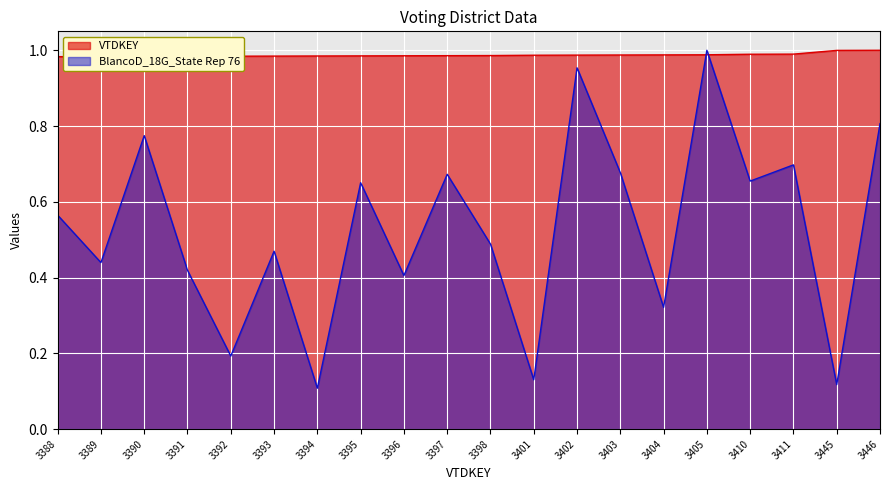

What is the highest value of the VTDKEY series?

1.0